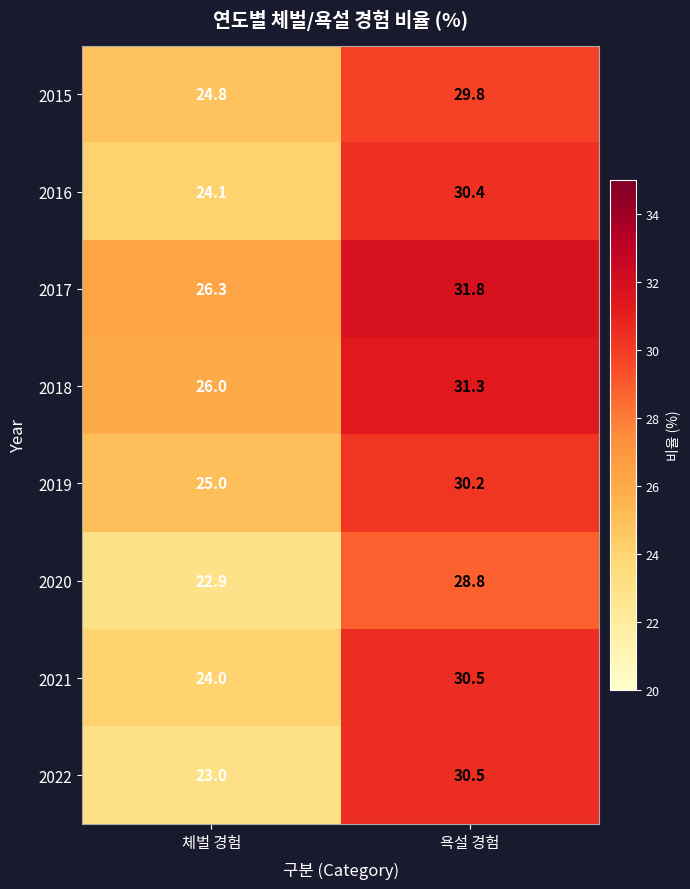

What is the sum of all 2016 values?

54.5